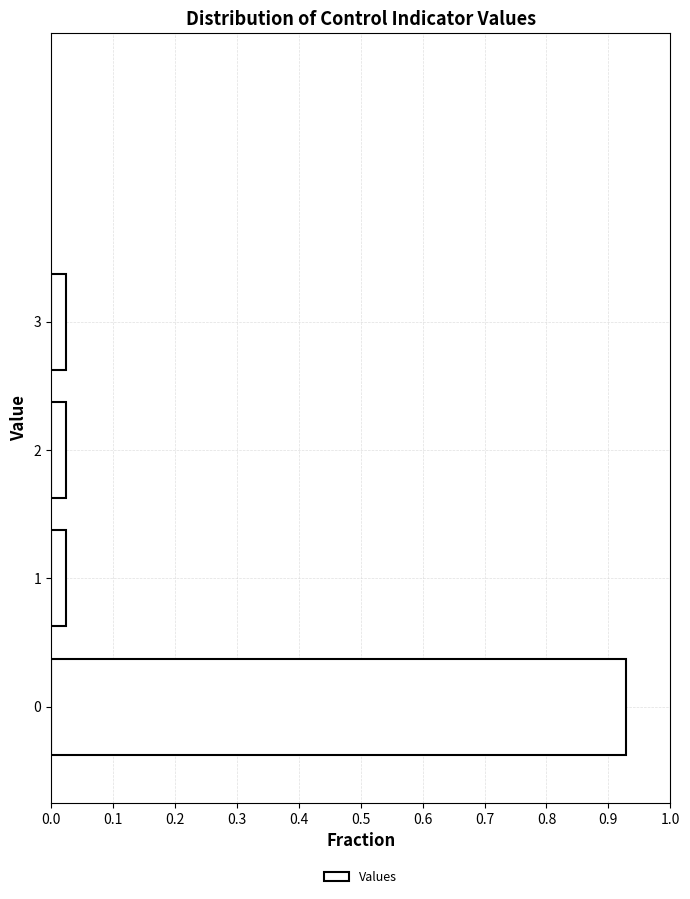

What is the sum of the values at 0 and 2?

1.0